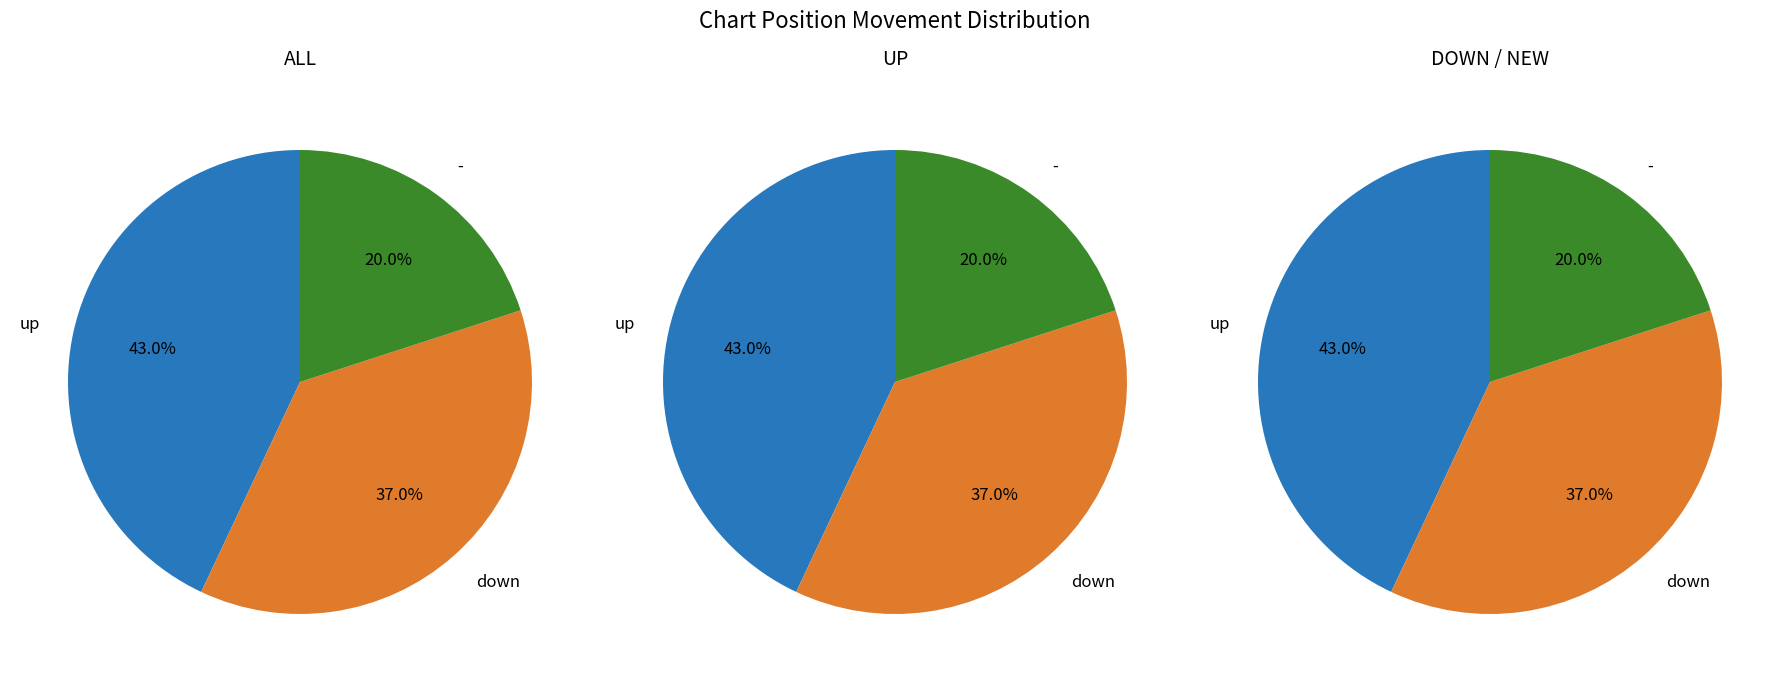

Combined, what portion of the pie is up and down?

80.0%